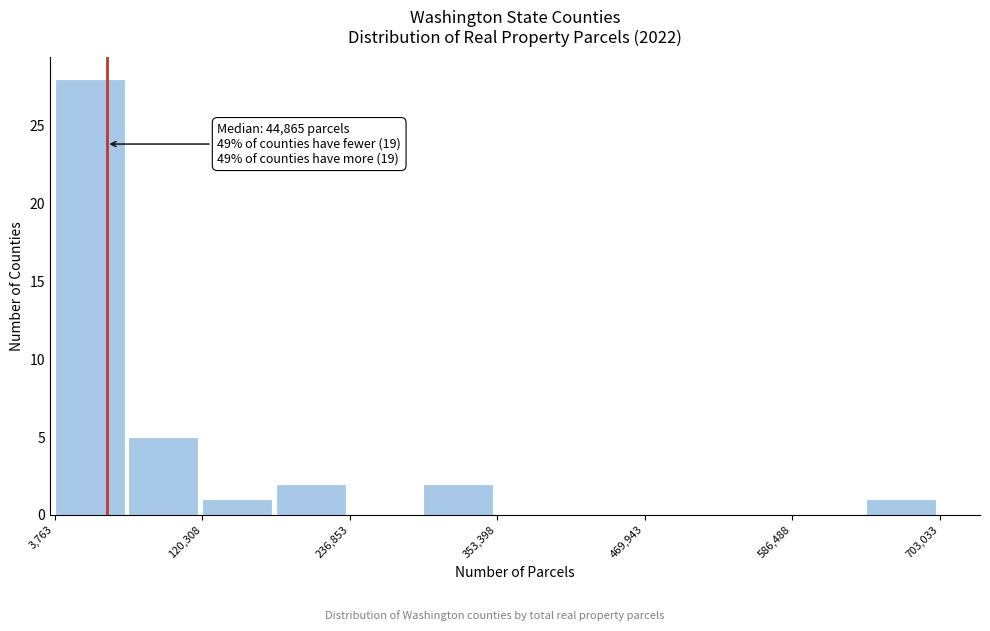

Around what value on the x-axis is the tallest bar? Give the approximate position of its centre, as read against the axis.

40000